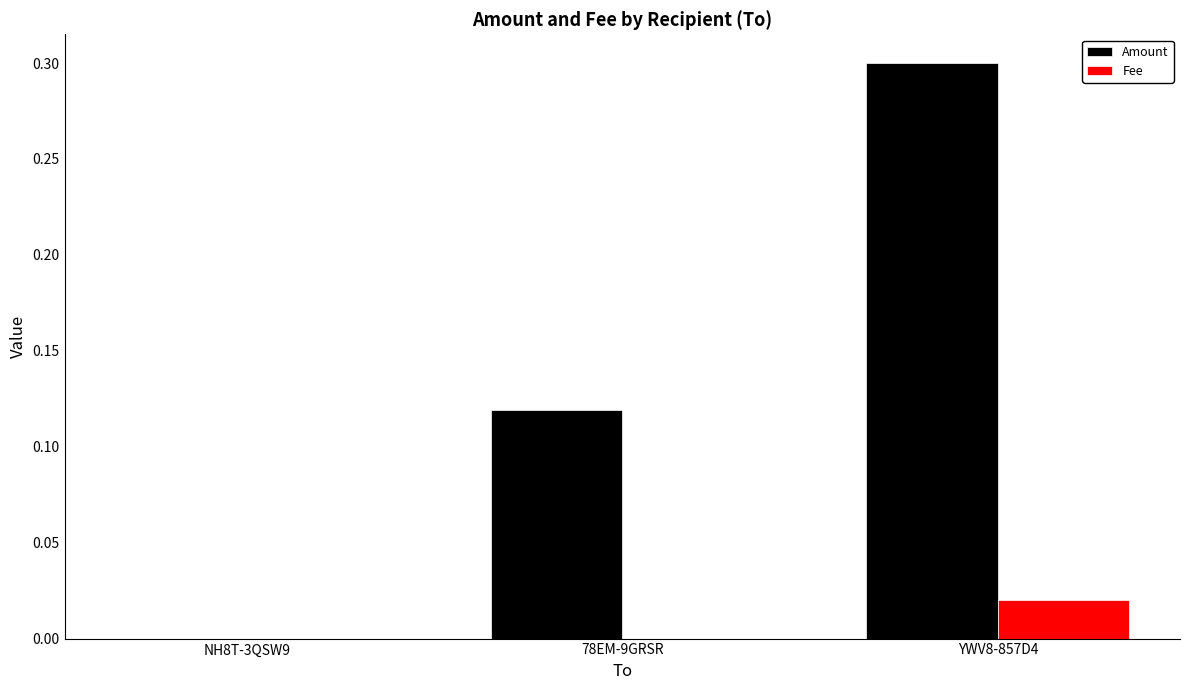

The value of Amount at NH8T-3QSW9 is 0.0. True or false?

True